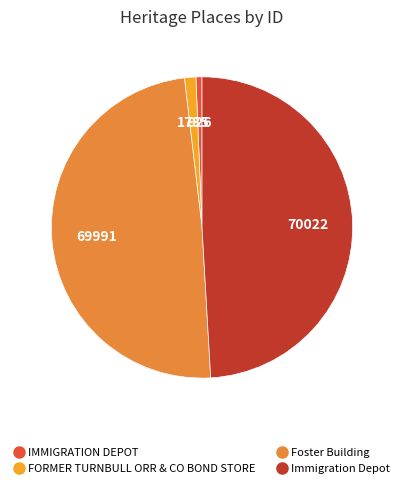

Count the number of slices in the pie.

4